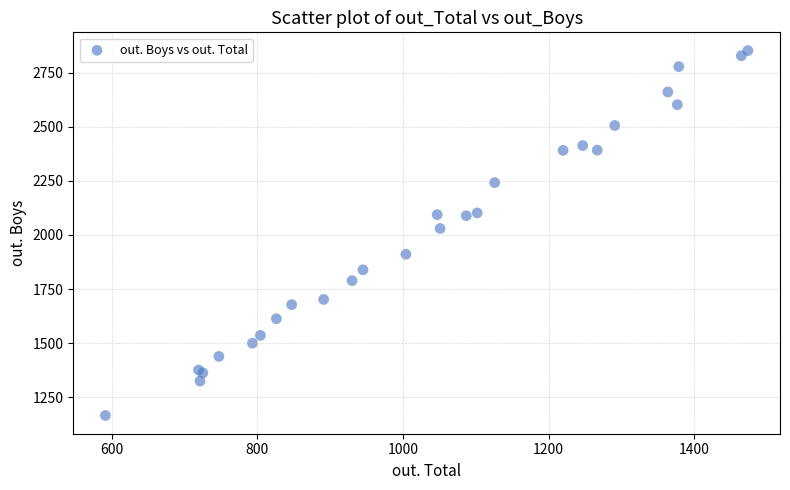

What Y value in the scatter plot is closest to 2009?

2030